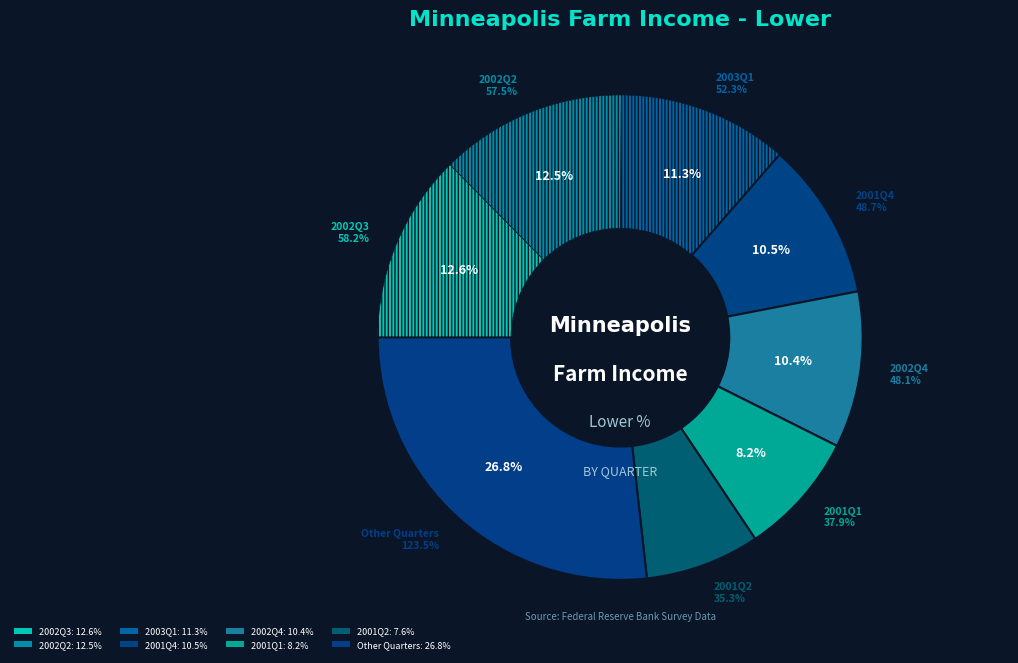

Does 2003Q4 account for over 50% of the chart?

No